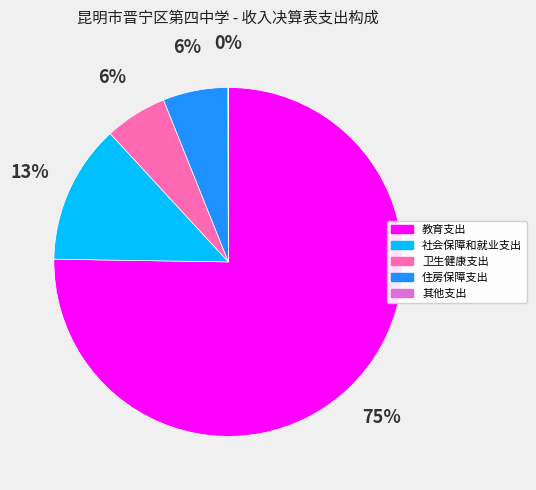

Is the sum of 社会保障和就业支出 and 卫生健康支出 greater than half?

No